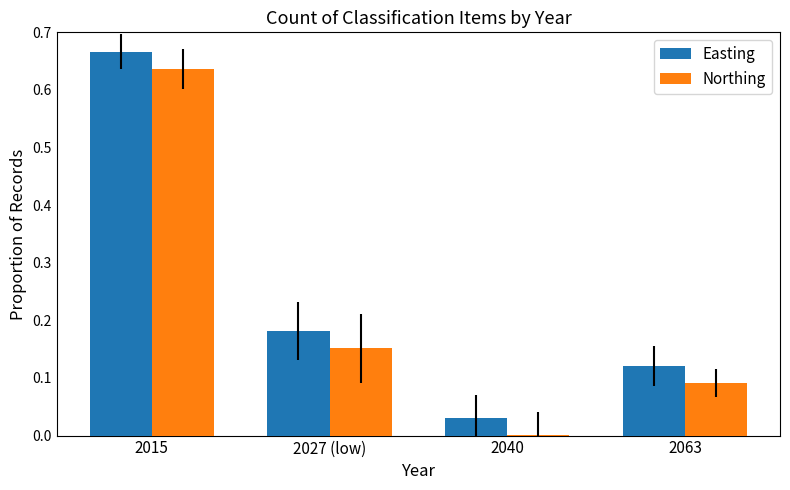

What is the sum of all Northing values?

0.9